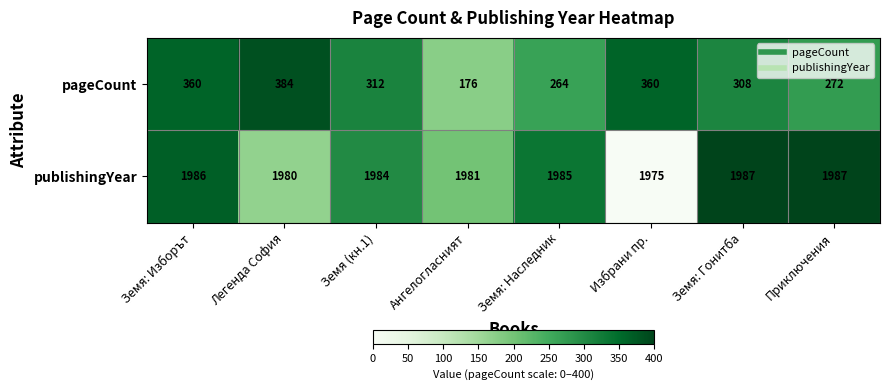

What is the difference between the second highest and minimum values in the publishingYear series?

12